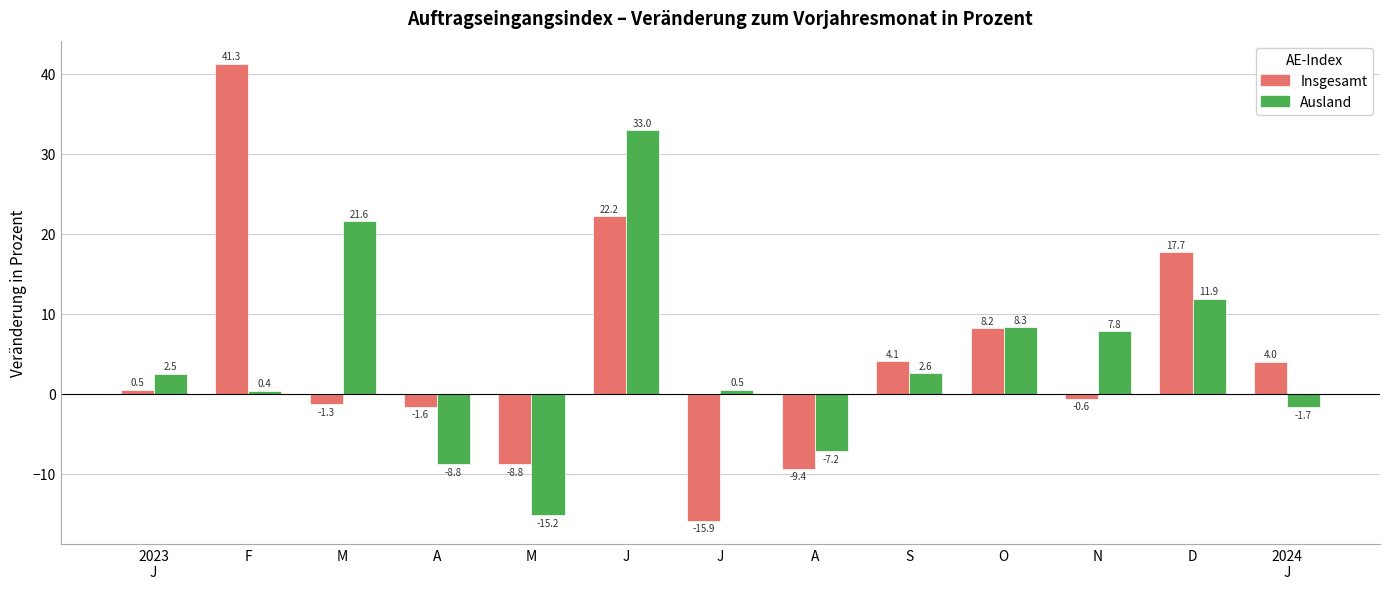

How many positive values does the Ausland series have?

9